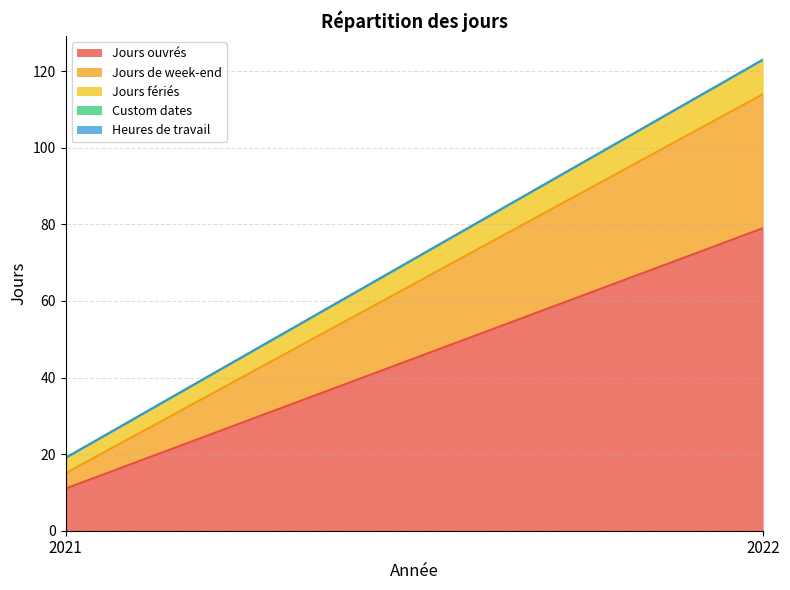

How many distinct data groups are displayed?

5